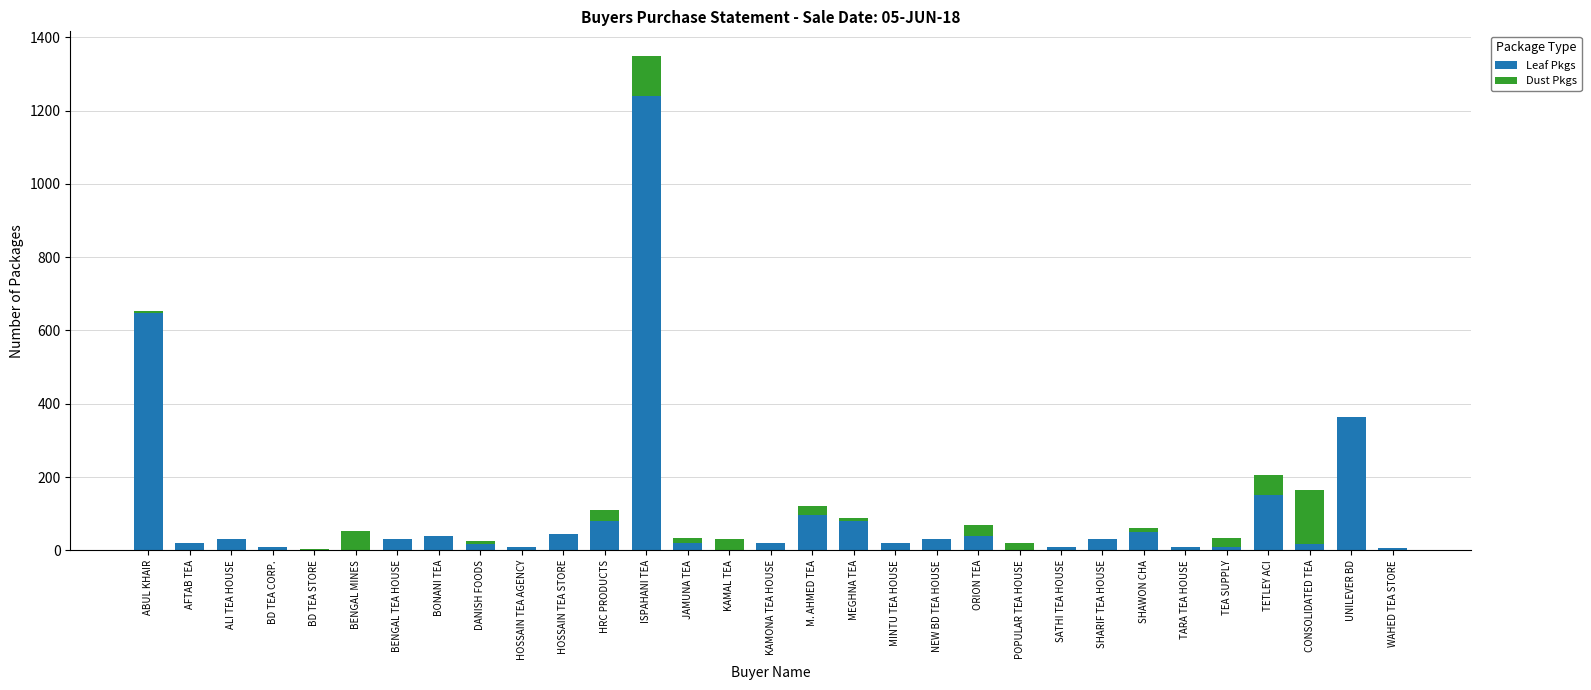

Which category has the highest value in the Leaf Pkgs series?

ISPAHANI TEA